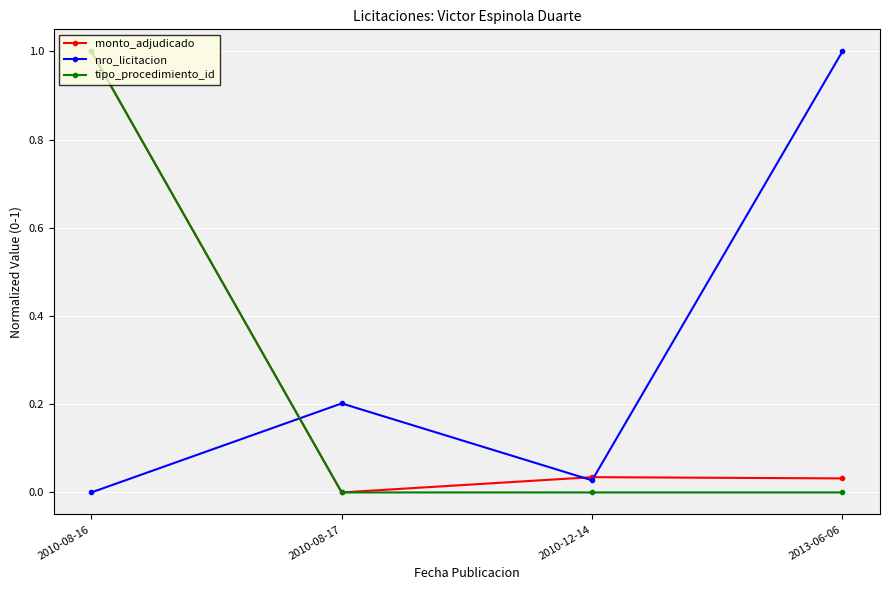

Rank the series by their average value, from lowest to highest.

tipo_procedimiento_id, monto_adjudicado, nro_licitacion